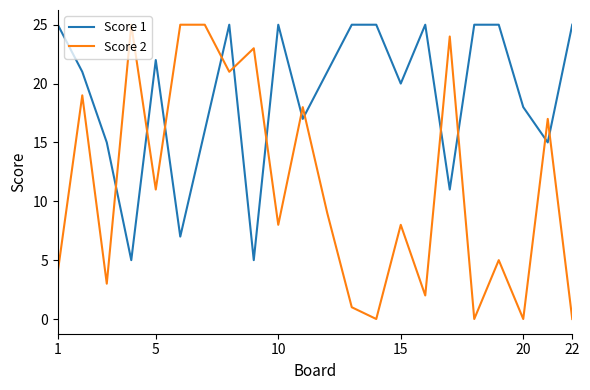

Which series has the widest spread of values?

Score 2